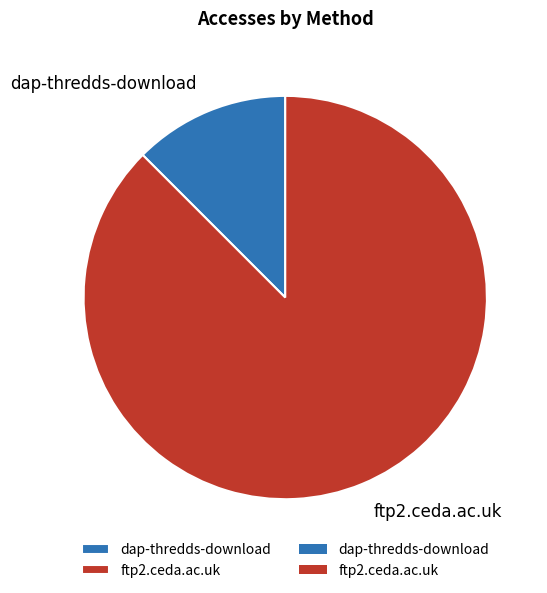

Do dap-thredds-download and ftp2.ceda.ac.uk together represent more than half of the pie?

Yes